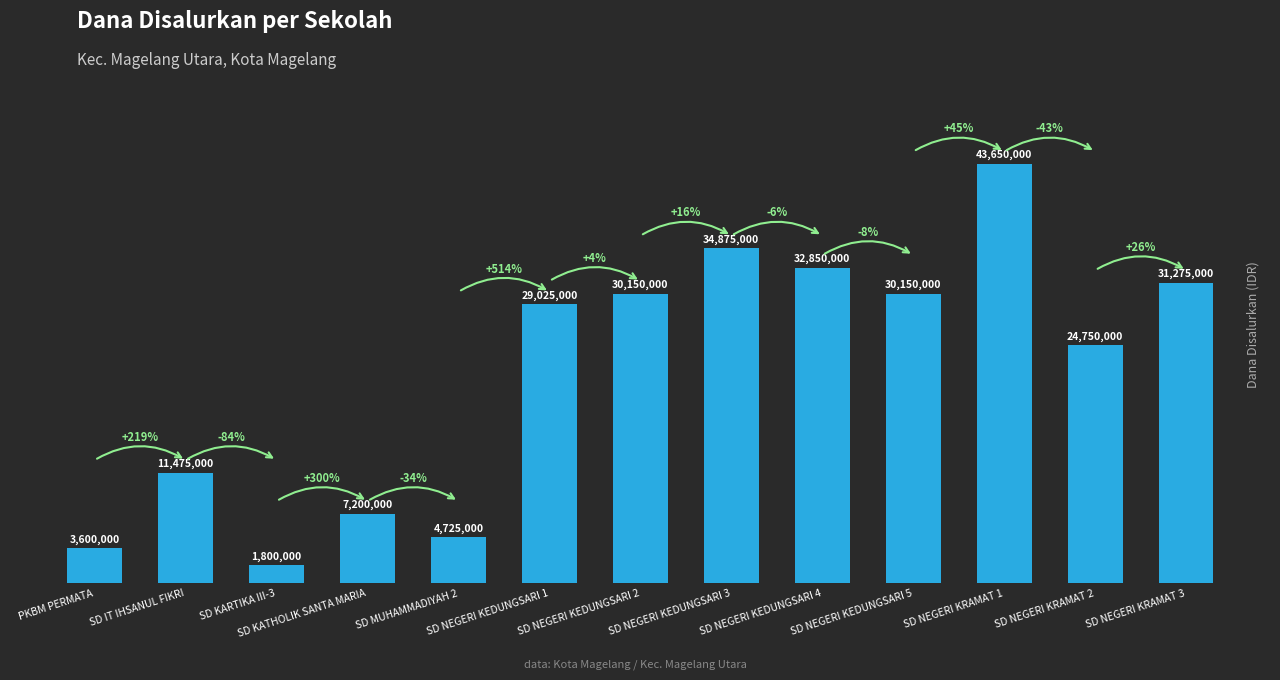

Are the bars horizontal?

No